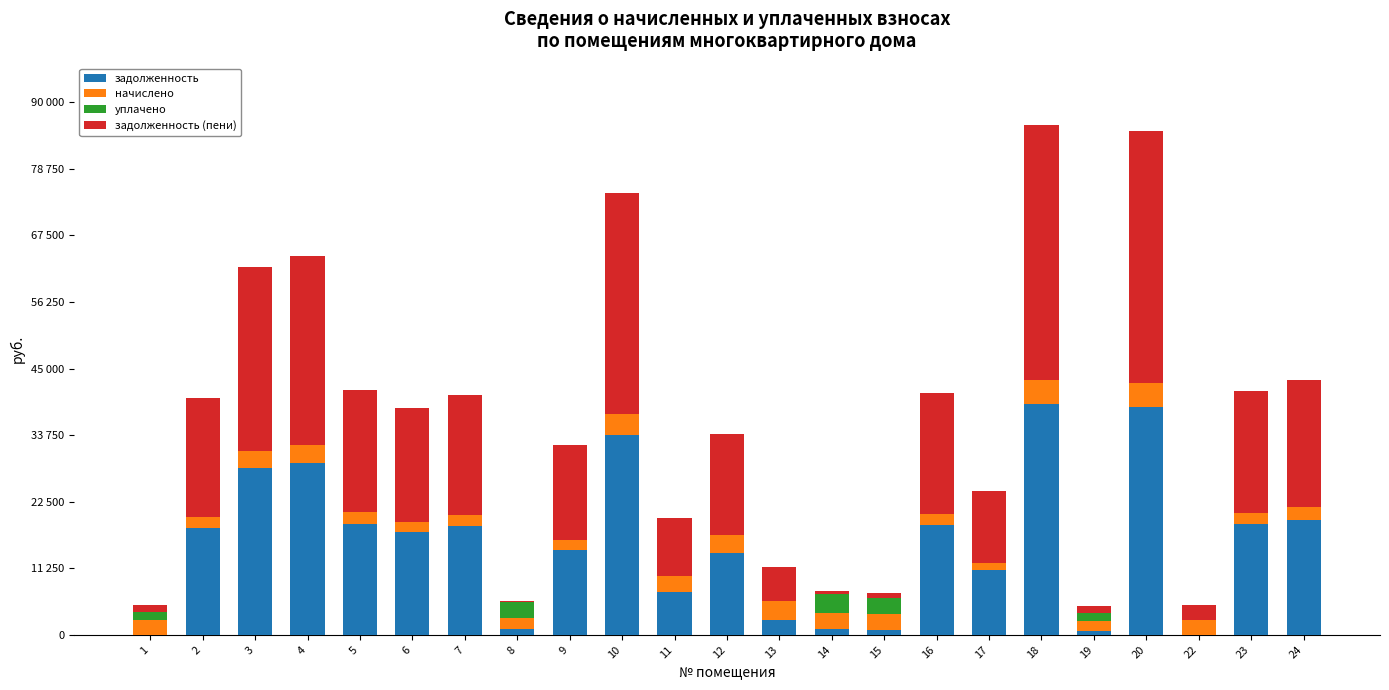

Is it true that начислено equals 2649.8 at 23?

False